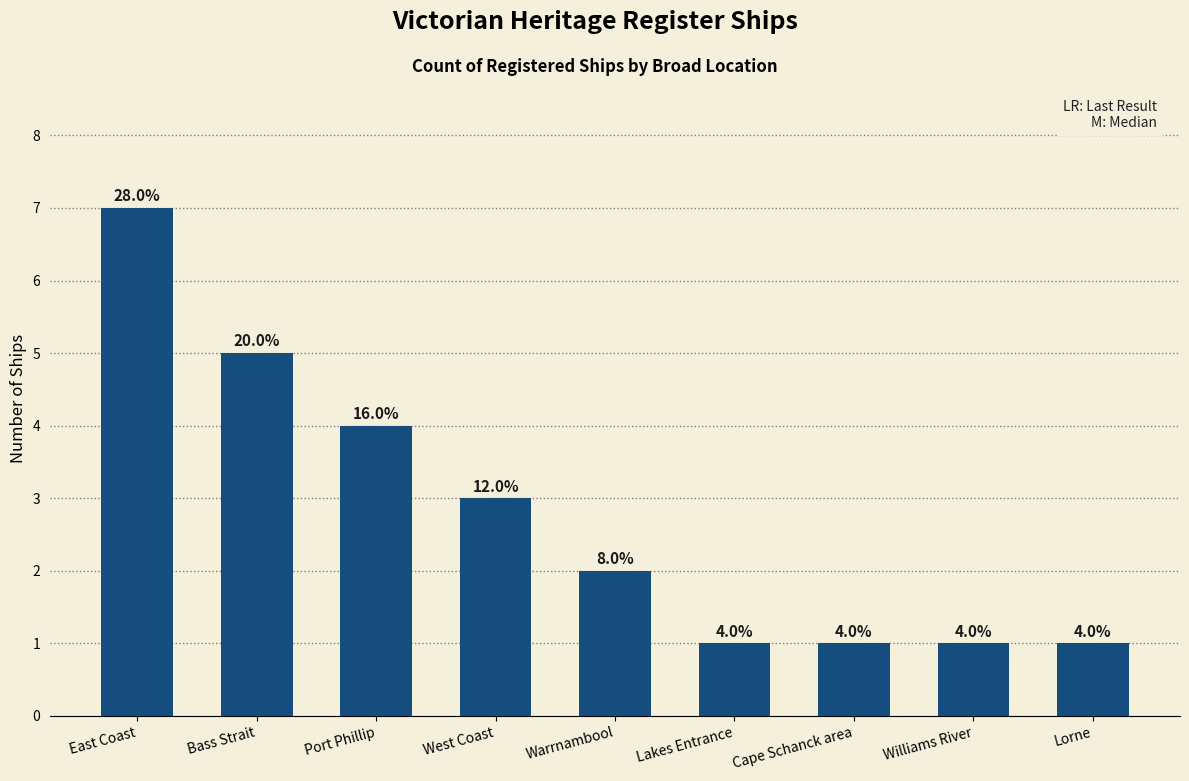

What is the maximum value shown in the chart?

7